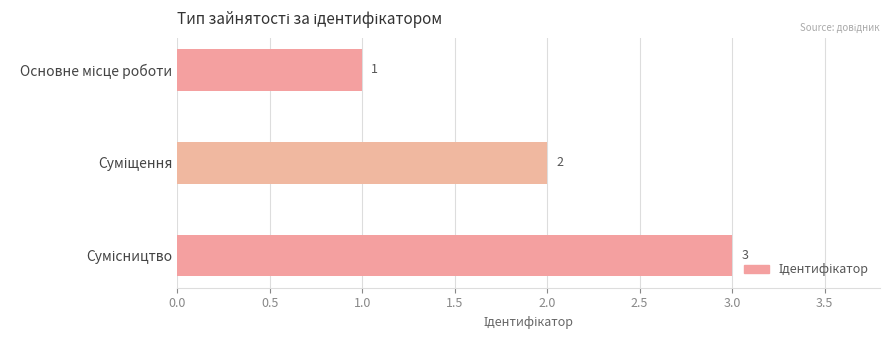

What is the sum of all values?

6